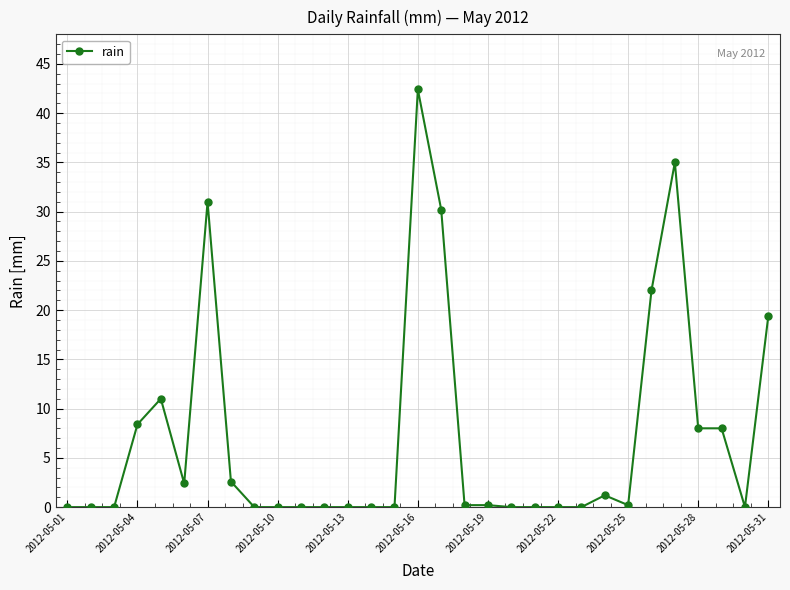

True or false: there are more than 0 points higher than both neighbors.

True